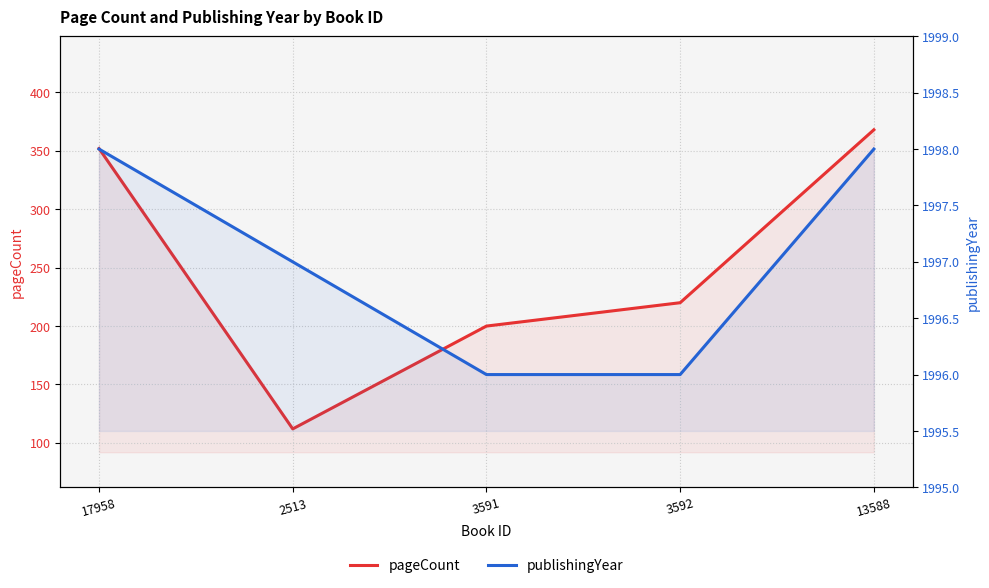

Which category has the highest value in the pageCount series?

13588